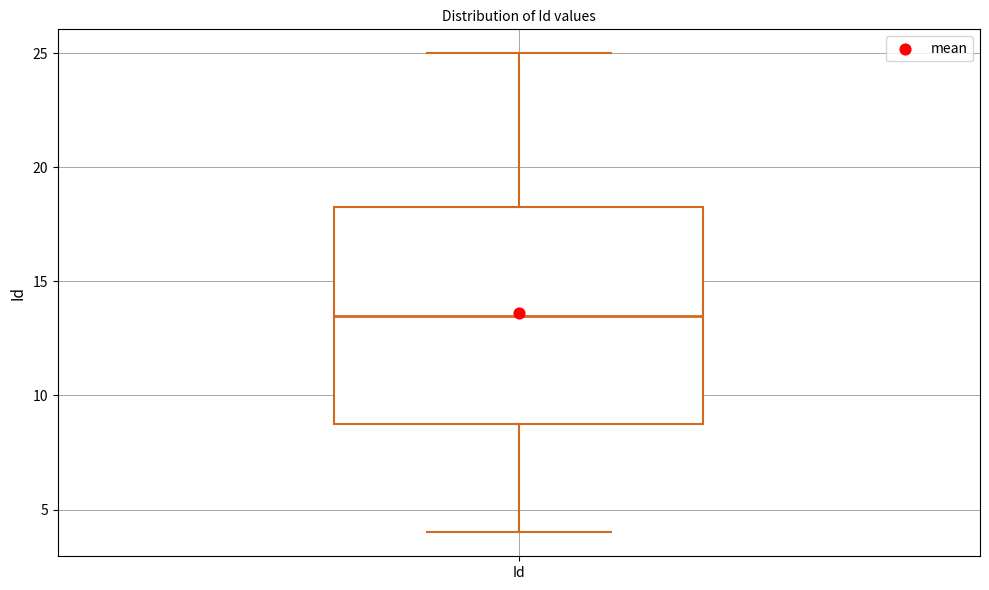

Where does the lower whisker of the box for Id end on the y-axis? The values are not printed on the chart, so give them approximately, as read against the axis.

4.0